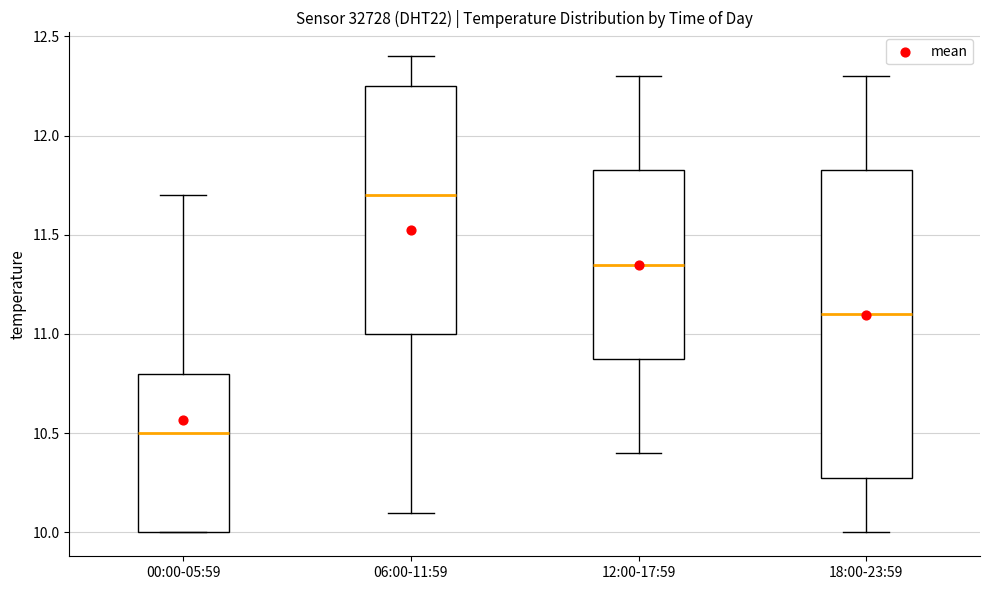

Reading left to right, read every box against the y-axis: the position of its median line, the range the box covers, and the ends of its whiskers. The values are not printed on the chart, so give them approximately, as read against the axis.

00:00-05:59: median 10.50, box 10.00 to 10.80, whiskers 10.00 to 11.70
06:00-11:59: median 11.70, box 11.00 to 12.25, whiskers 10.10 to 12.40
12:00-17:59: median 11.35, box 10.90 to 11.85, whiskers 10.40 to 12.30
18:00-23:59: median 11.10, box 10.30 to 11.85, whiskers 10.00 to 12.30